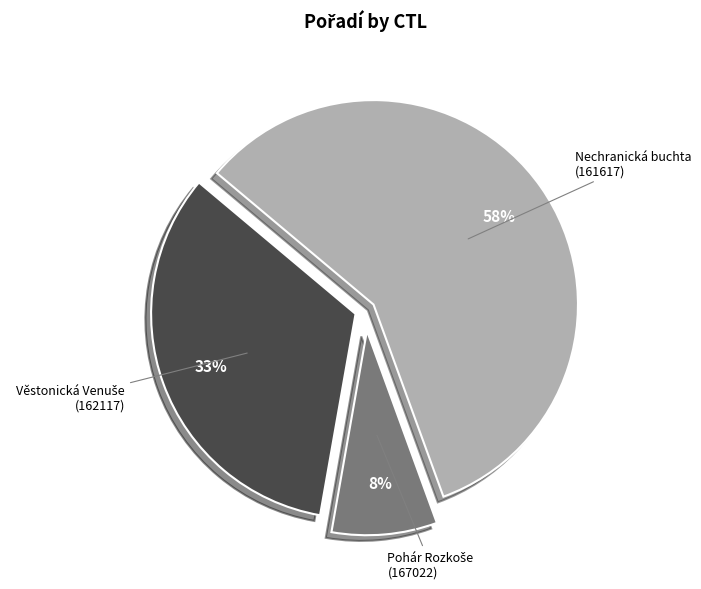

Which category has the biggest portion of the pie?

Nechranická buchta (161617)